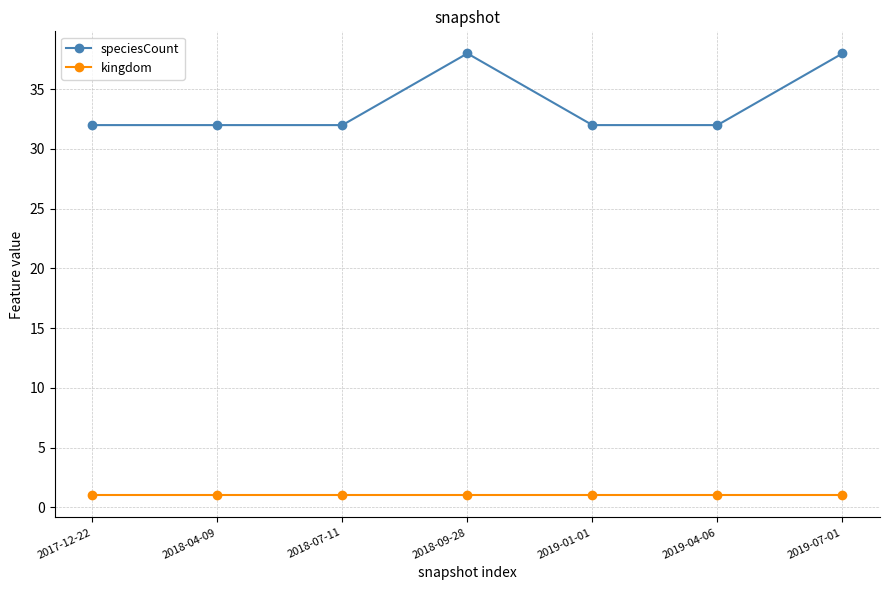

Which series has the widest spread of values?

speciesCount